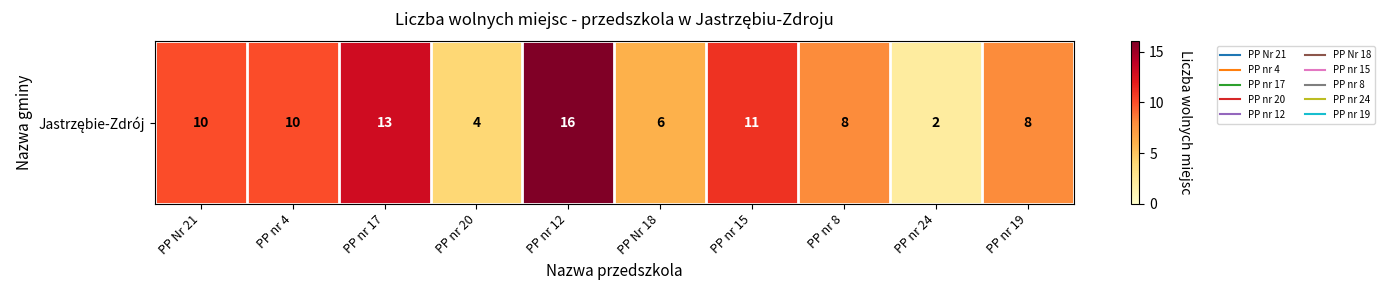

List the labels in order of value, smallest first.

PP nr 24, PP nr 20, PP Nr 18, PP nr 8, PP nr 19, PP Nr 21, PP nr 4, PP nr 15, PP nr 17, PP nr 12